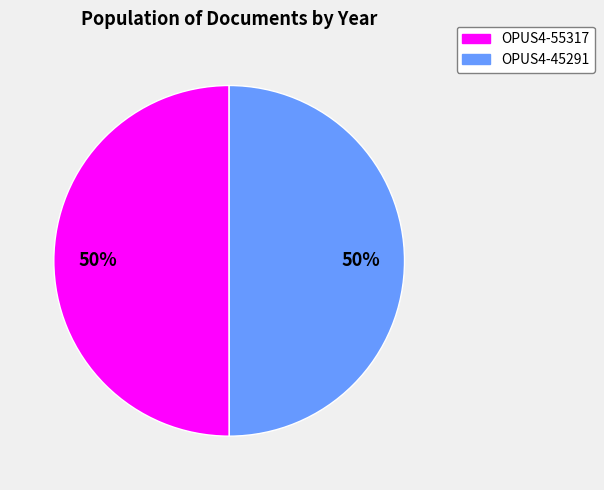

What percentage is the OPUS4-55317 slice, to the nearest percent?

50%